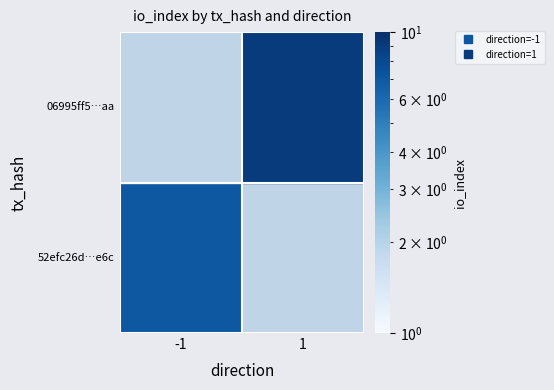

Rank the series at io_index from highest to lowest value.

06995ff52a44fdff4ec97c0e5cbf5b82fb8d6aa, 52efc26d2f809197d5c8b4a604b0c01912b8e6c